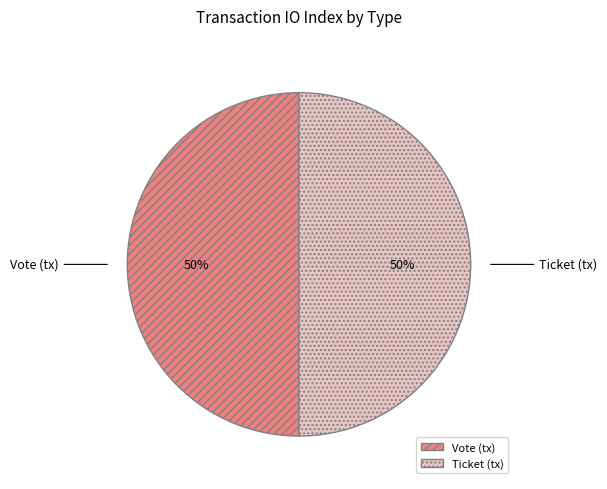

How many slices are in this pie chart?

2